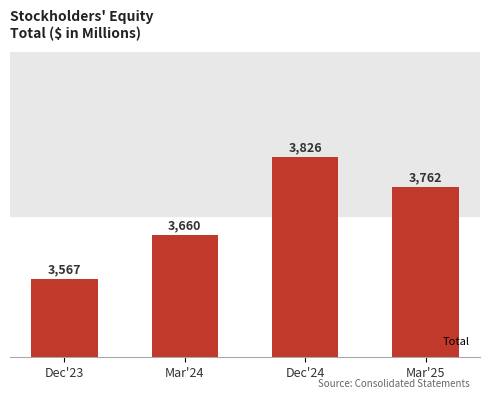

Does the chart contain any negative values?

No